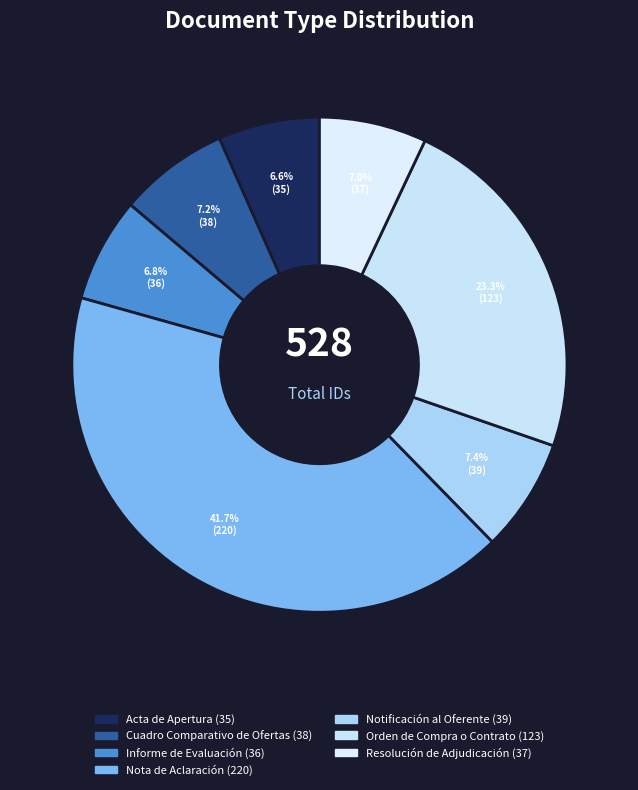

How many segments does this pie chart have?

7